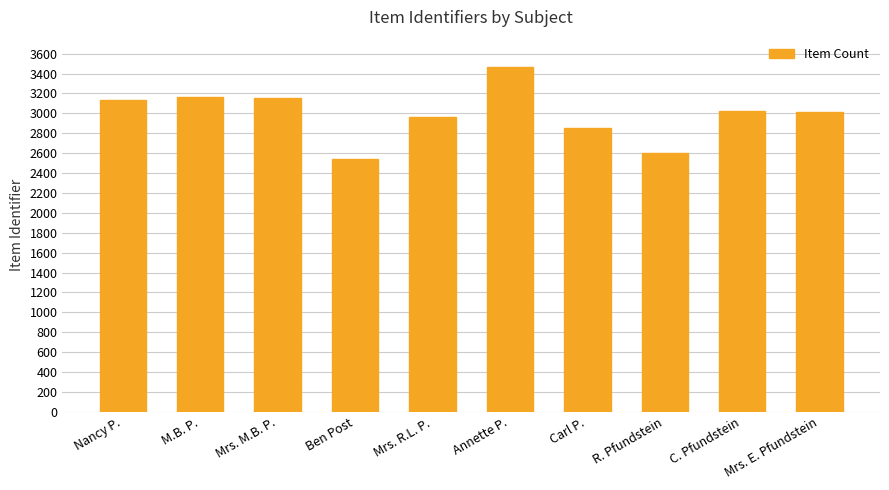

What value does the data have at Mrs. E. Pfundstein?

3011